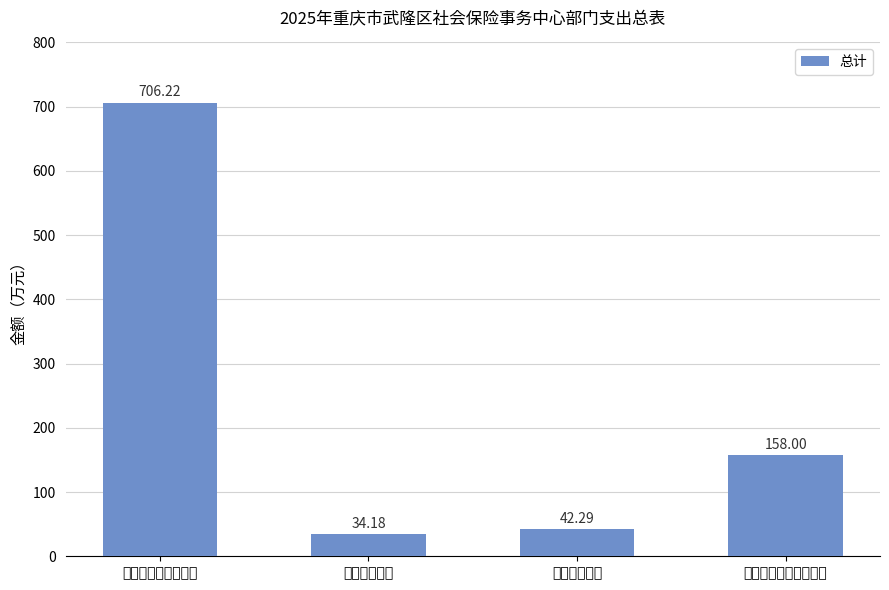

What is the sum of all values?

940.7